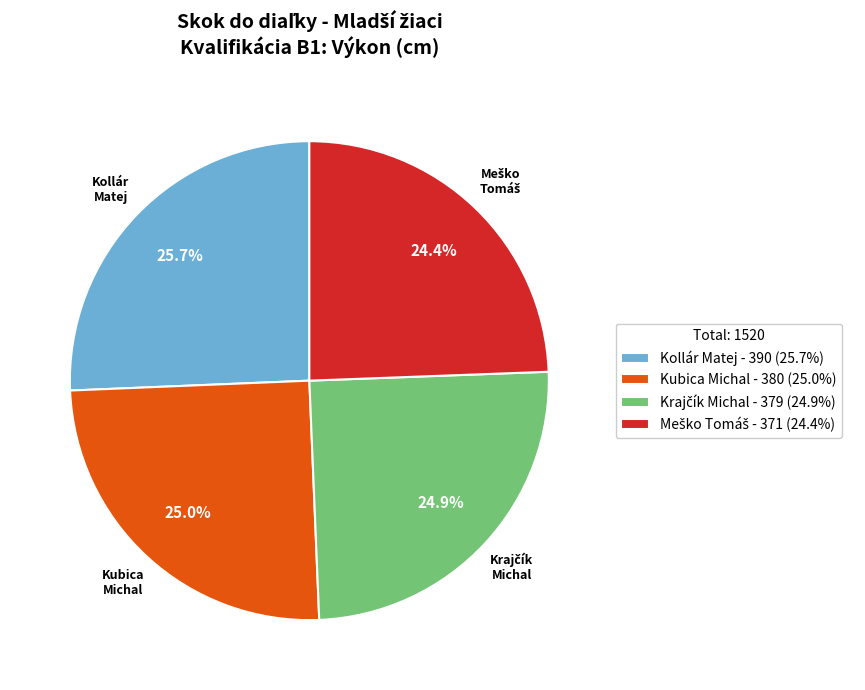

Is there any slice that represents more than half of the pie?

No